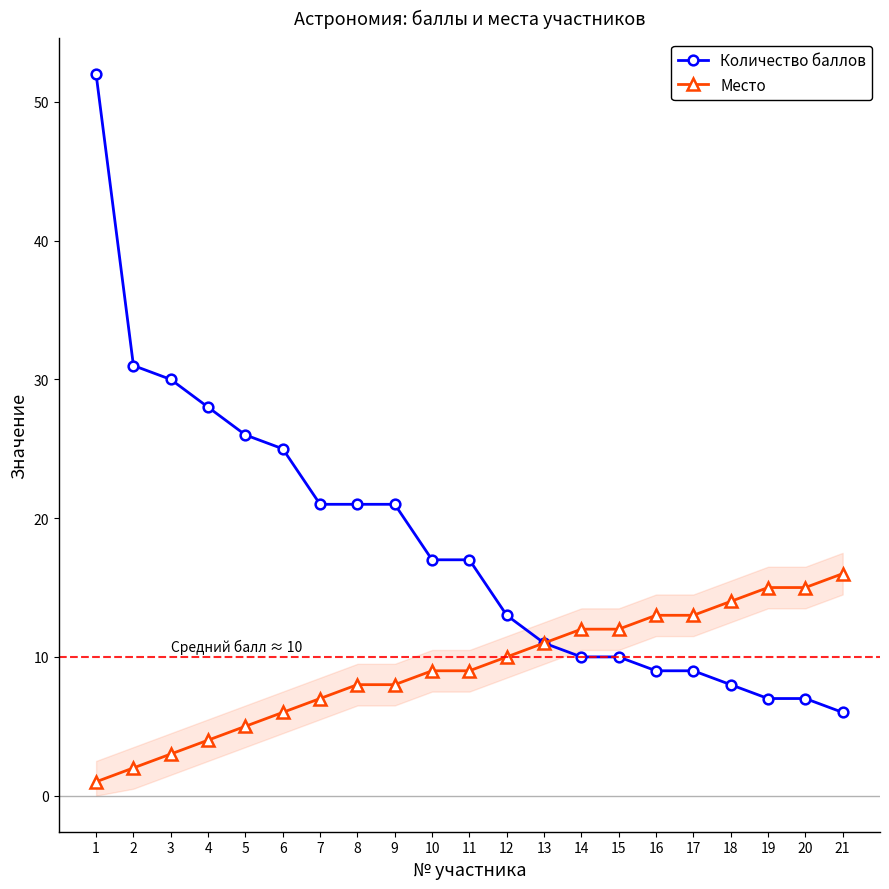

Which series changed the most between 5 and 14?

Количество баллов